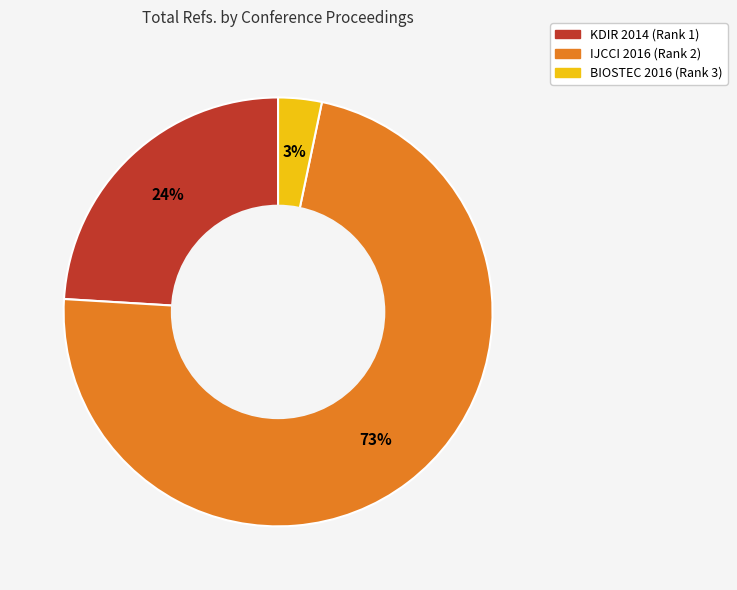

Which has a higher value, IJCCI 2016 (Rank 2) or BIOSTEC 2016 (Rank 3)?

IJCCI 2016 (Rank 2)